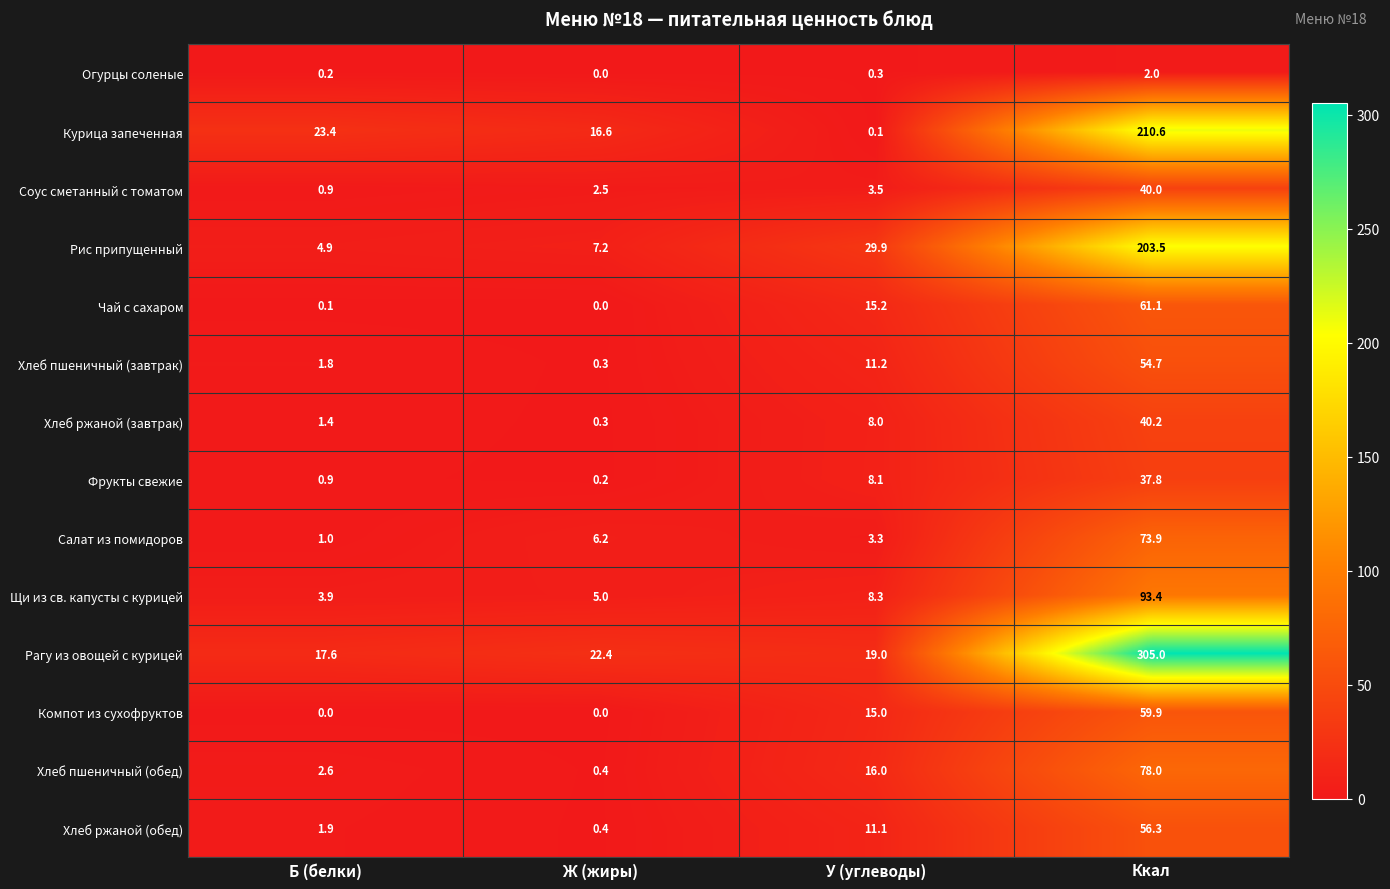

The Фрукты свежие series shows 37.8 at Ккал. True or false?

True